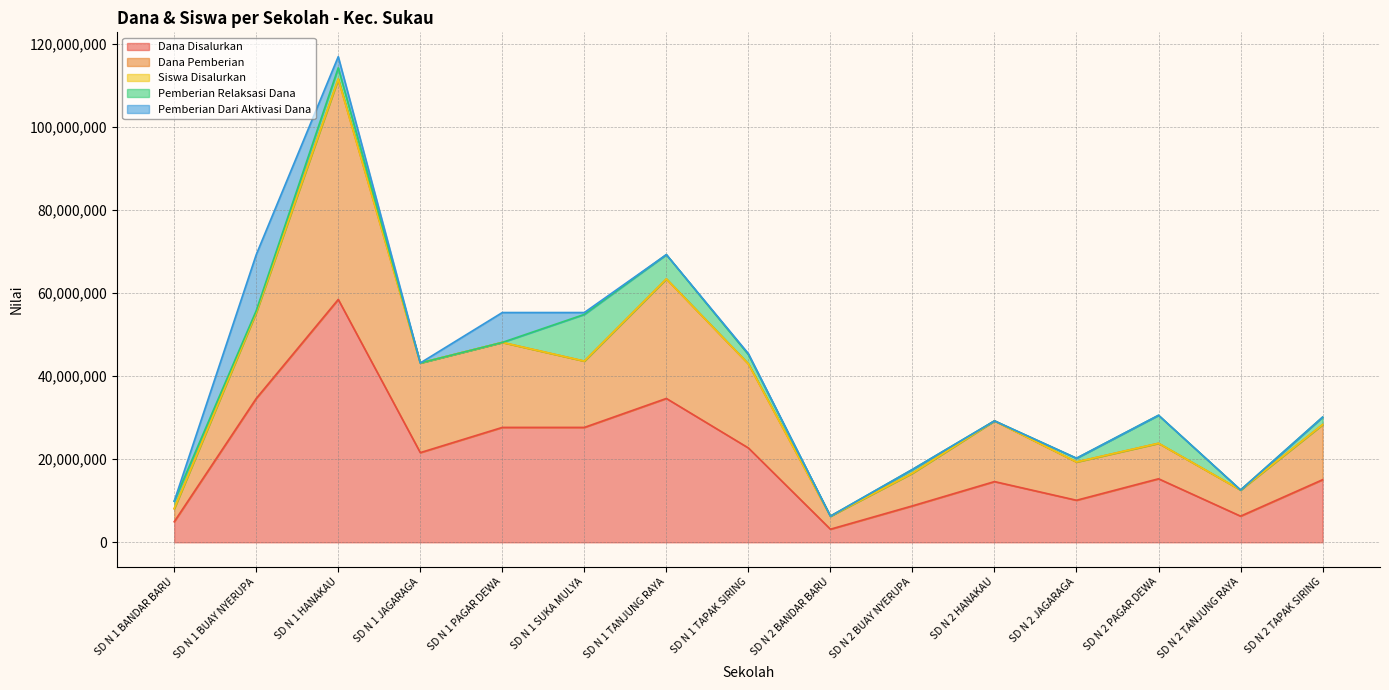

How many data points in Dana Disalurkan are less than 15300000?

7